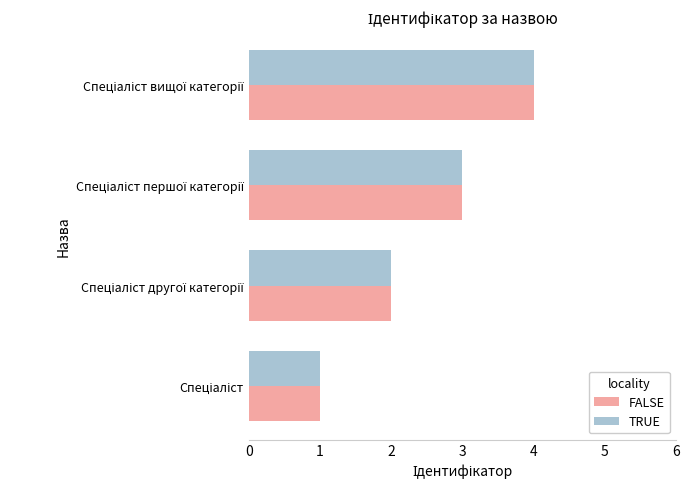

What is the highest value of the FALSE series?

4